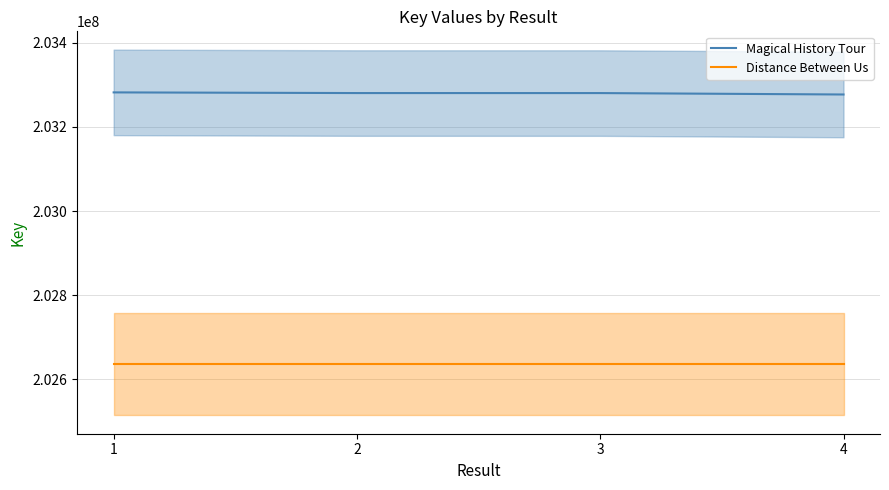

Reading right to left, transcribe all the data shown in this chart.

Magical History Tour: 4=203276927	3=203280307	2=203280344	1=203281924
Distance Between Us: 4=202635845	3=202635845	2=202635845	1=202635845